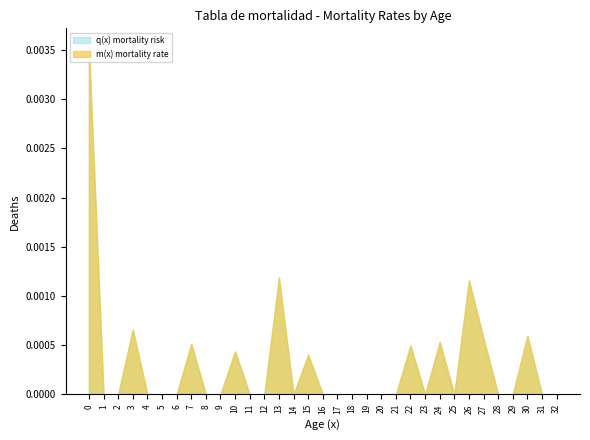

In m(x) mortality rate, how many points are lower than both neighbors (excluding endpoints)?

3